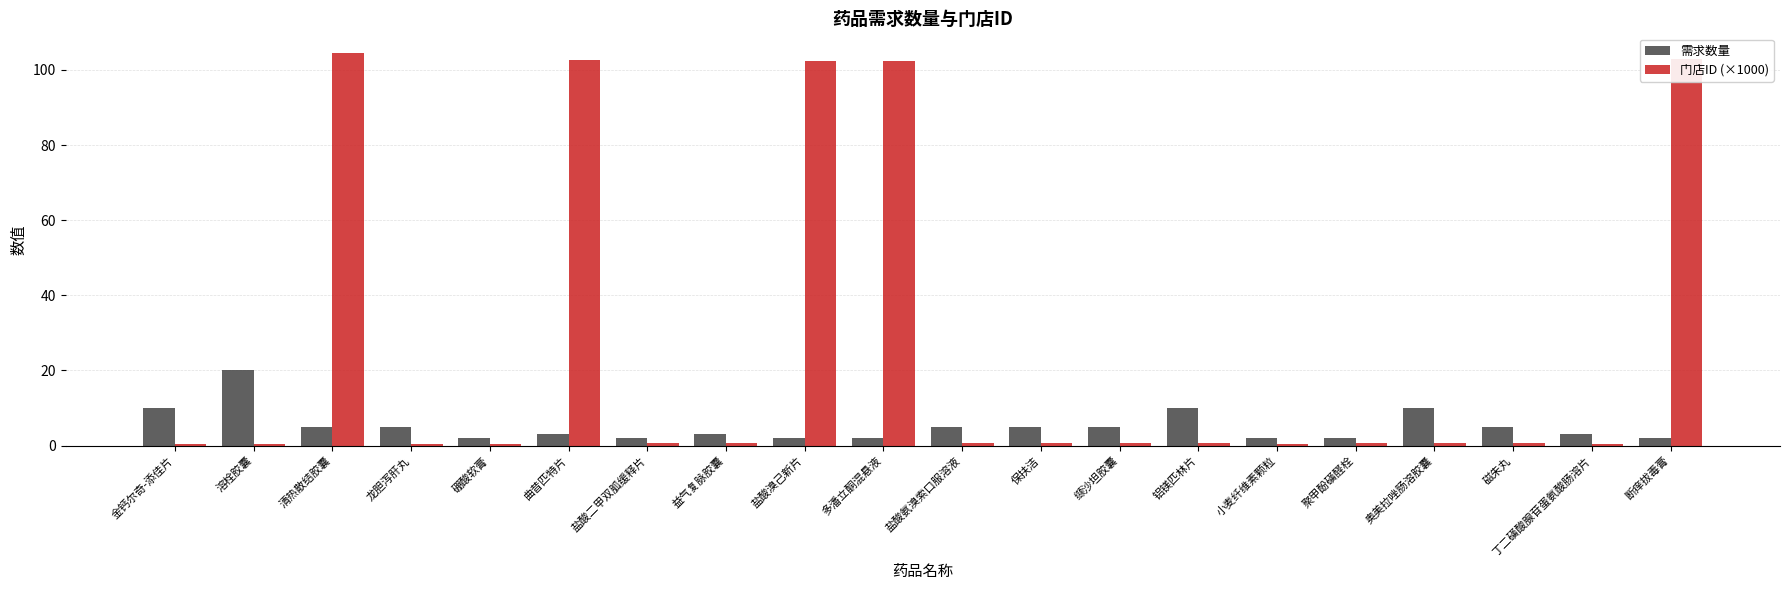

What position from the right is 磁朱丸?

3